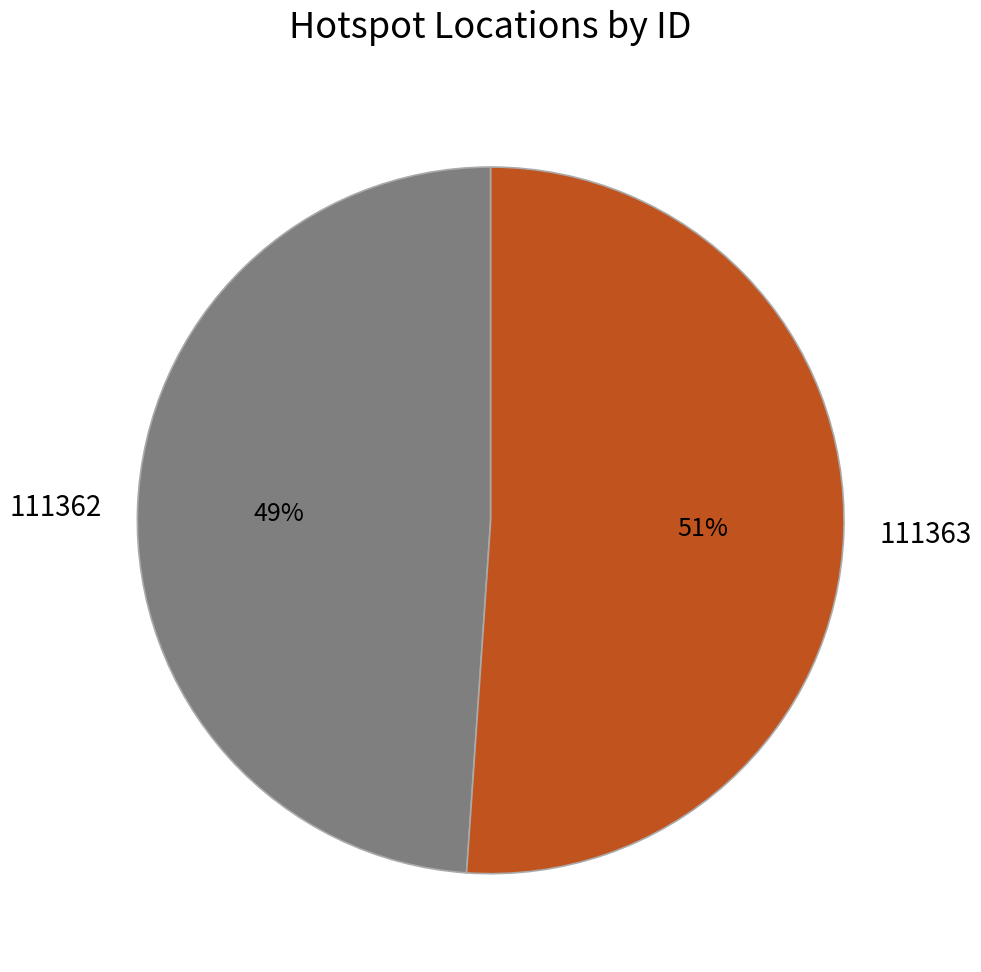

To the nearest percent, what is the average slice percentage?

50%